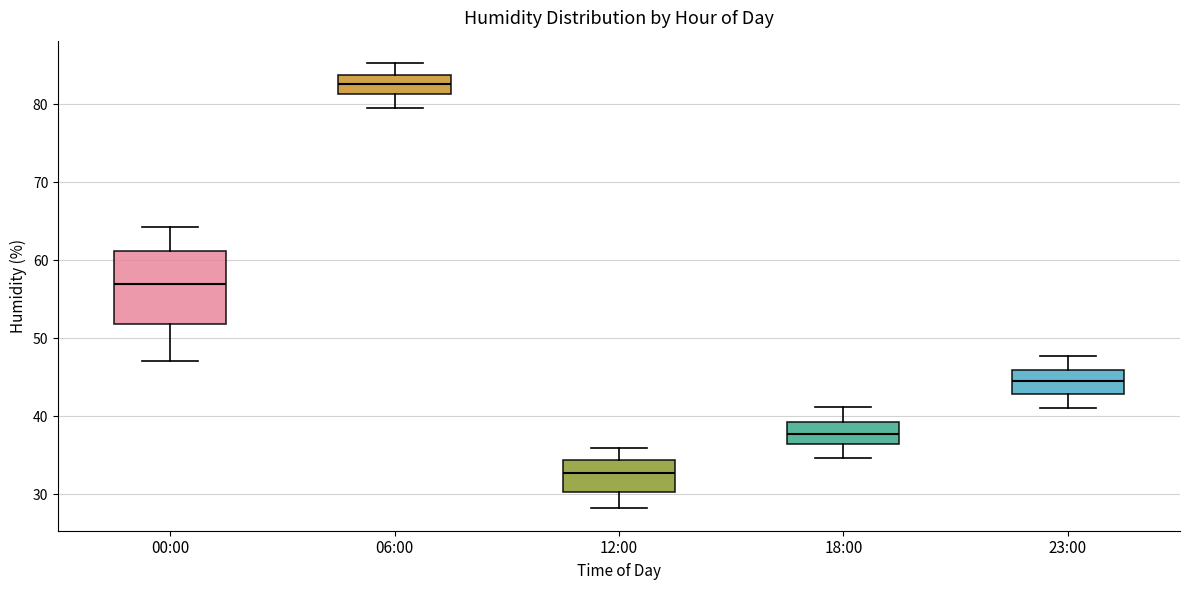

Where does the lower whisker of the box for 06:00 end on the y-axis? The values are not printed on the chart, so give them approximately, as read against the axis.

80